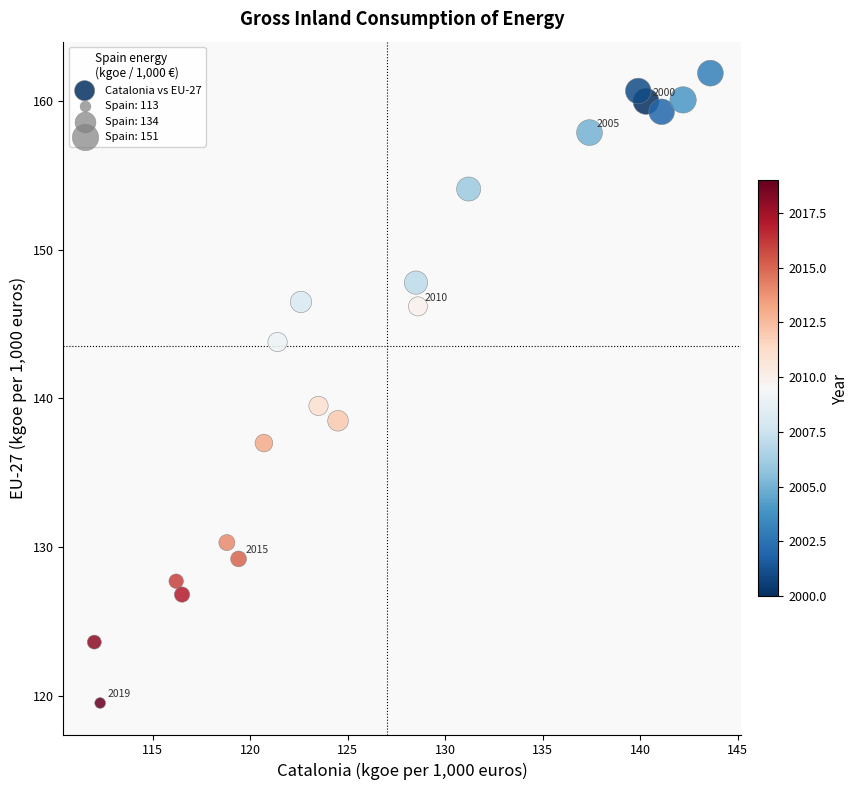

What Y value in the scatter plot is closest to 140?

139.5